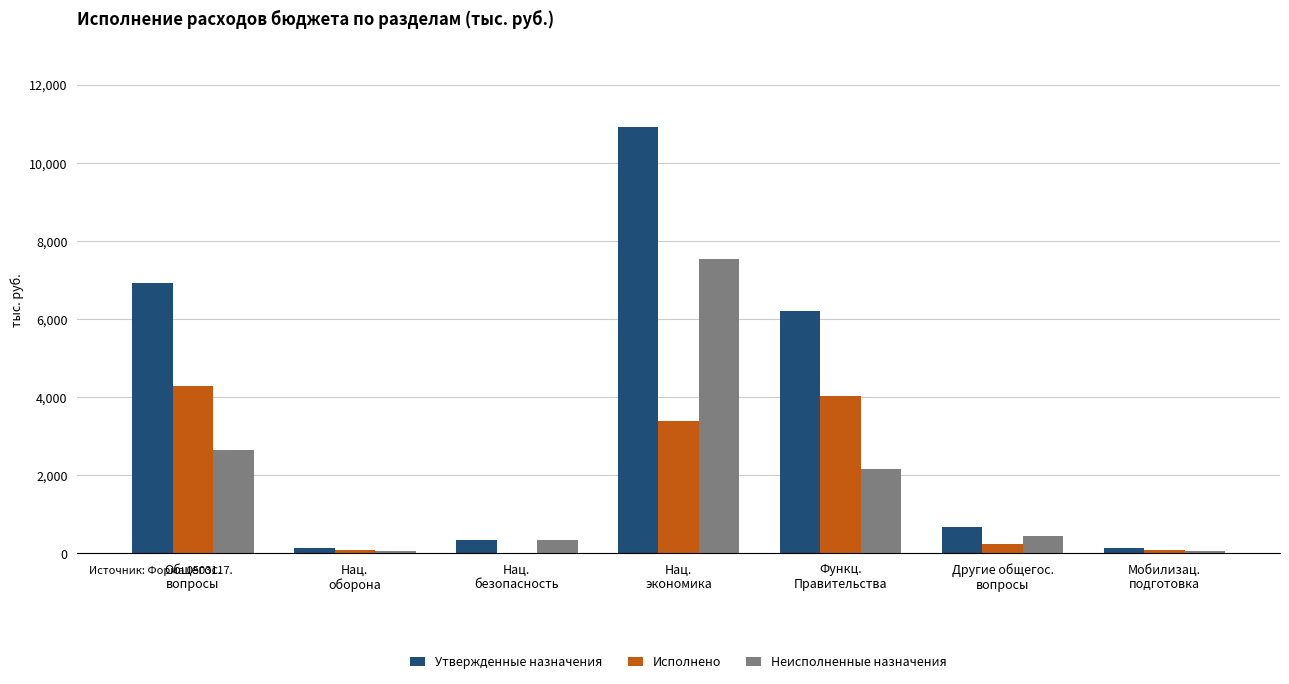

List the series in order of their peak value, highest first.

Утвержденные назначения, Неисполненные назначения, Исполнено